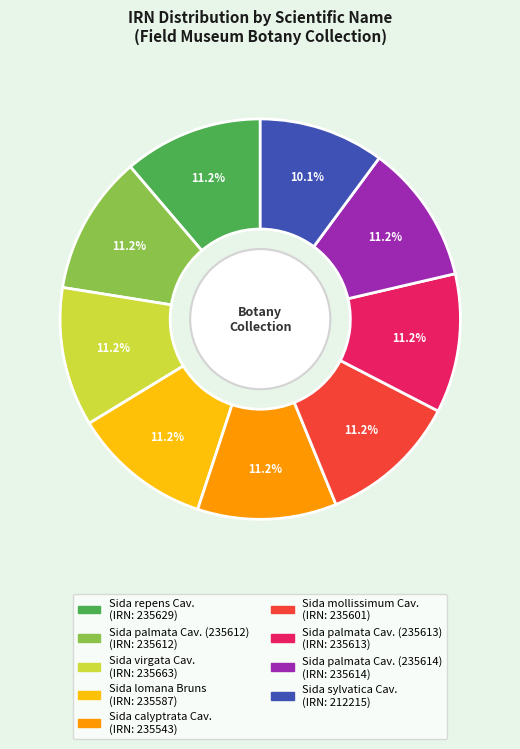

To the nearest percent, what is the difference between the largest and smallest slice percentages?

1%